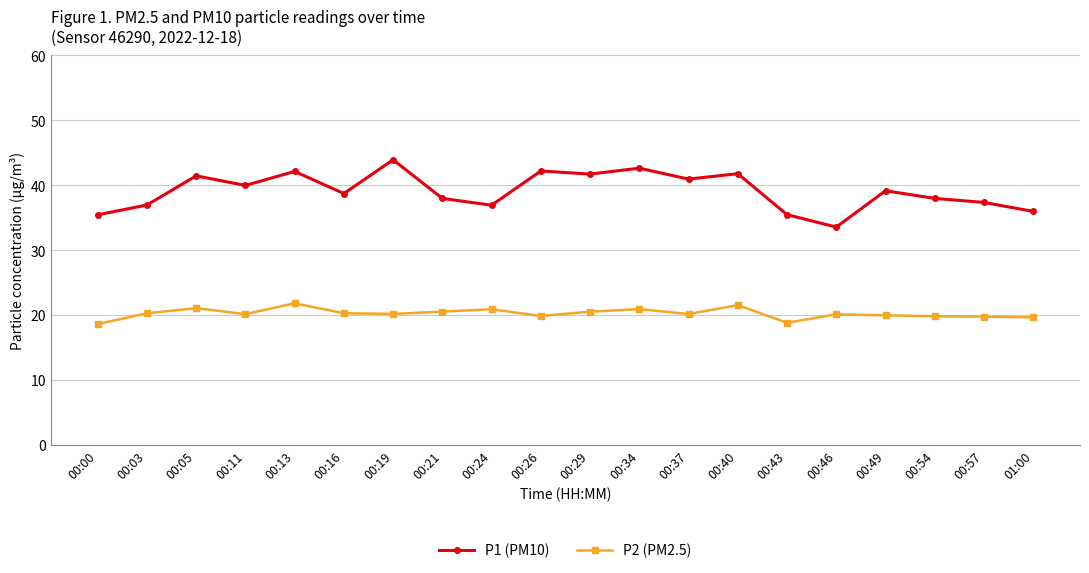

List the series in order of their overall mean, highest first.

P1 (PM10), P2 (PM2.5)